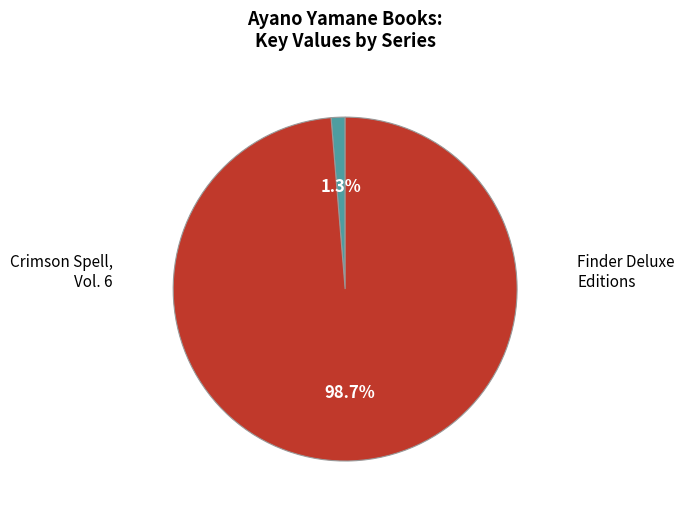

Is there any slice that represents more than half of the pie?

Yes